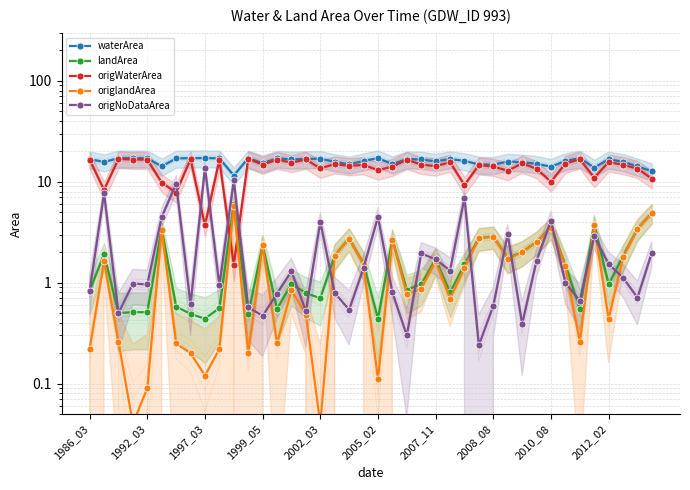

In waterArea, how many points are higher than both neighbors (excluding endpoints)?

11